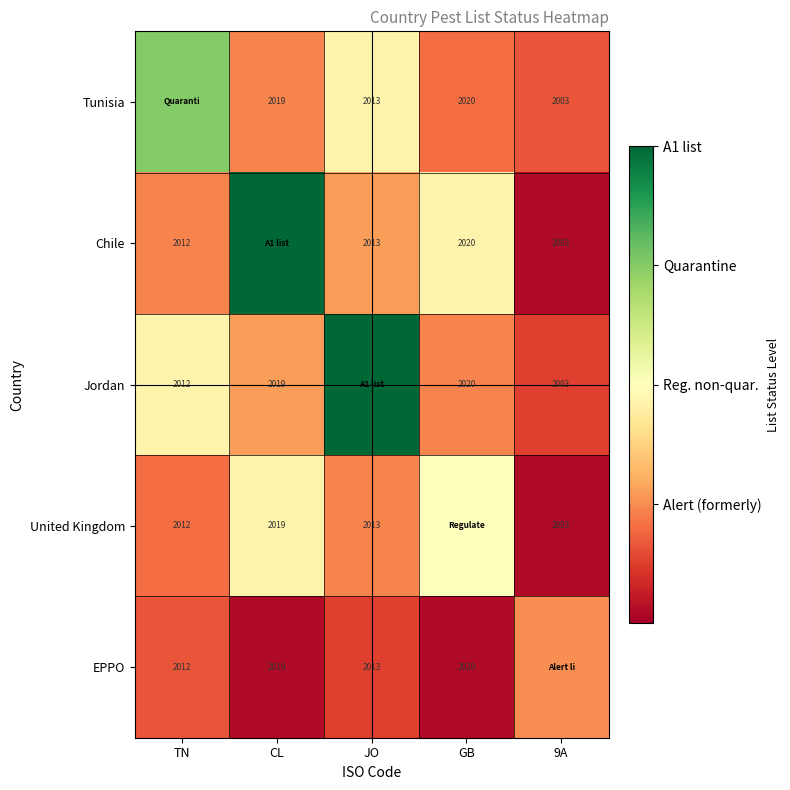

Between TN and 9A, which is larger?

TN